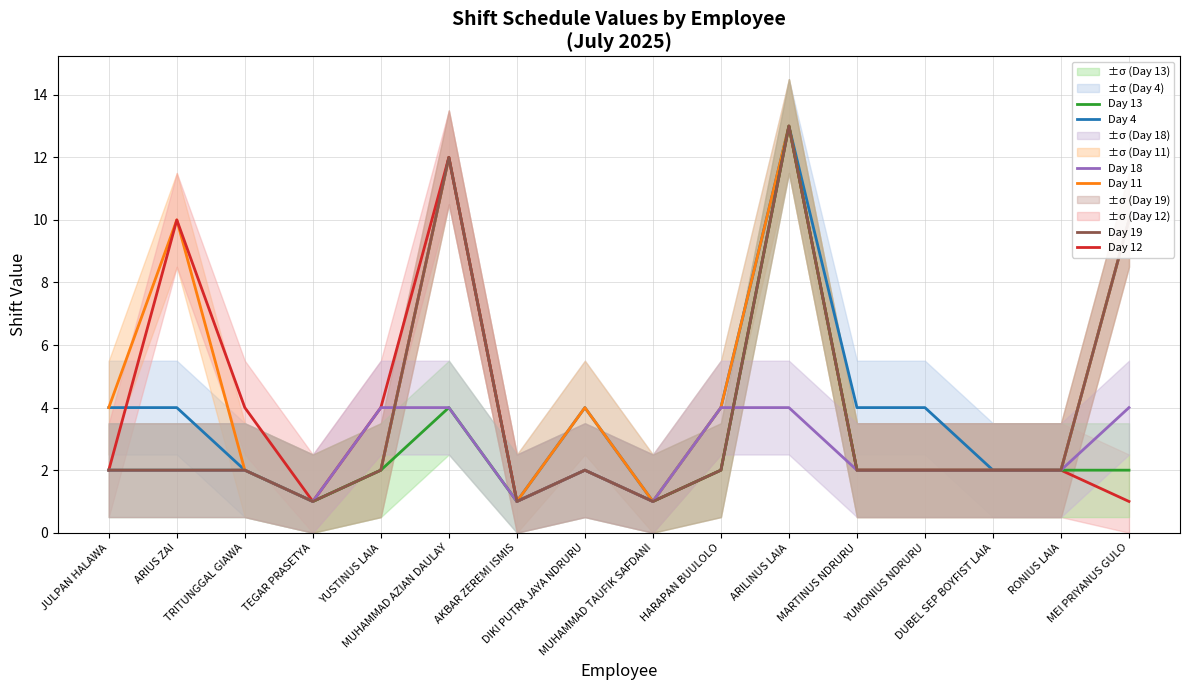

How many data points does each series have?

16